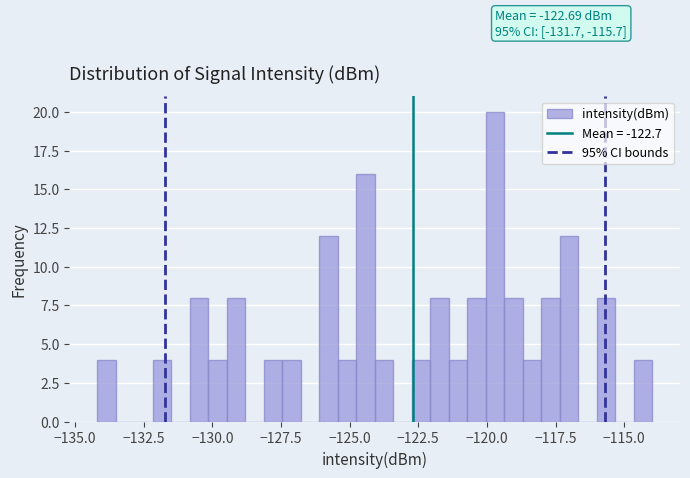

Around what value on the x-axis is the tallest bar? Give the approximate position of its centre, as read against the axis.

-119.5